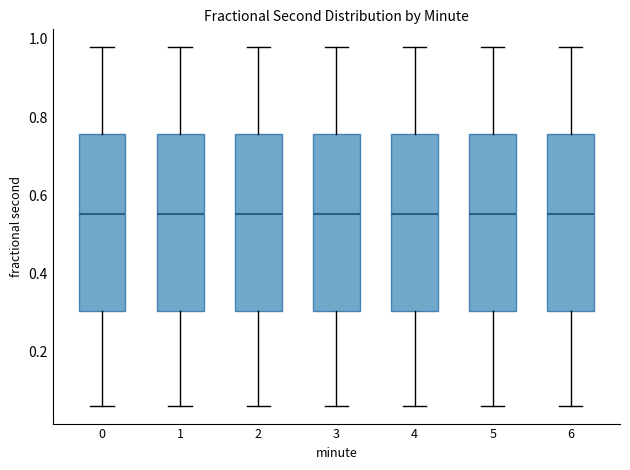

Reading left to right, read every box against the y-axis: the position of its median line, the range the box covers, and the ends of its whiskers. The values are not printed on the chart, so give them approximately, as read against the axis.

0: median 0.56, box 0.30 to 0.76, whiskers 0.06 to 0.98
1: median 0.56, box 0.30 to 0.76, whiskers 0.06 to 0.98
2: median 0.56, box 0.30 to 0.76, whiskers 0.06 to 0.98
3: median 0.56, box 0.30 to 0.76, whiskers 0.06 to 0.98
4: median 0.56, box 0.30 to 0.76, whiskers 0.06 to 0.98
5: median 0.56, box 0.30 to 0.76, whiskers 0.06 to 0.98
6: median 0.56, box 0.30 to 0.76, whiskers 0.06 to 0.98